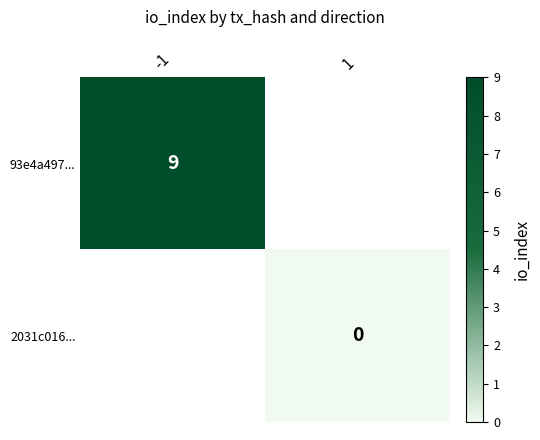

Is the value of 2031c016... at 1 greater than the value of 93e4a497... at -1?

No